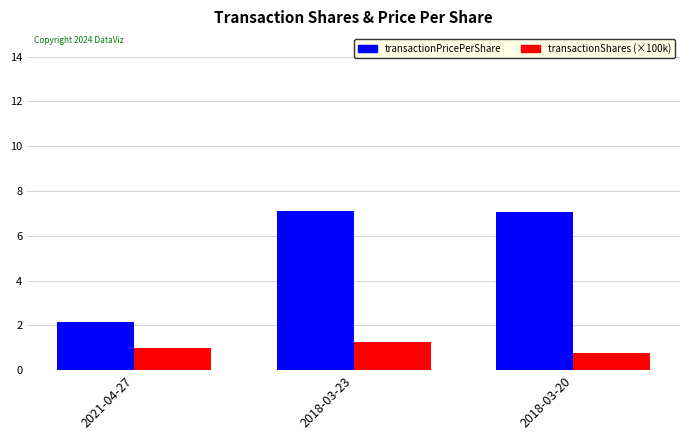

What is the difference between the highest and lowest values at 2018-03-20?

6.3